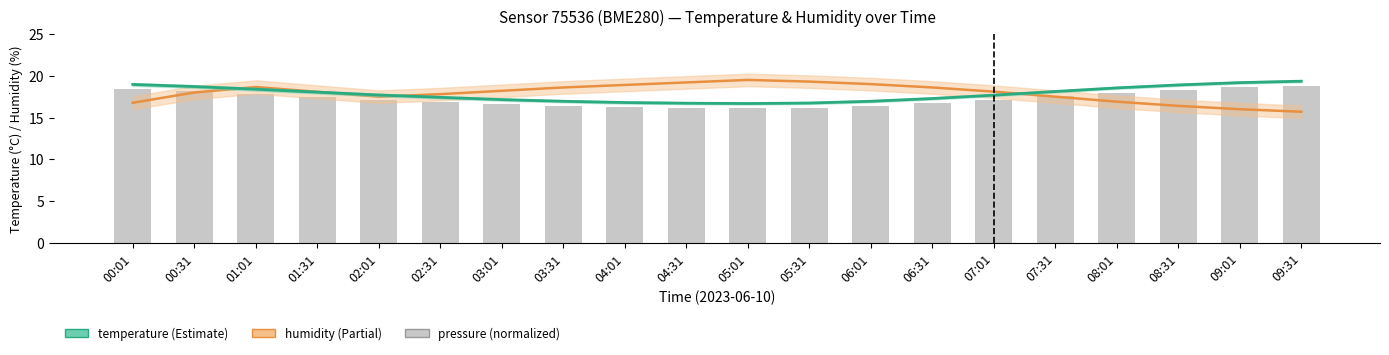

True or false: pressure has a value of 24.7 at 00:31.

False